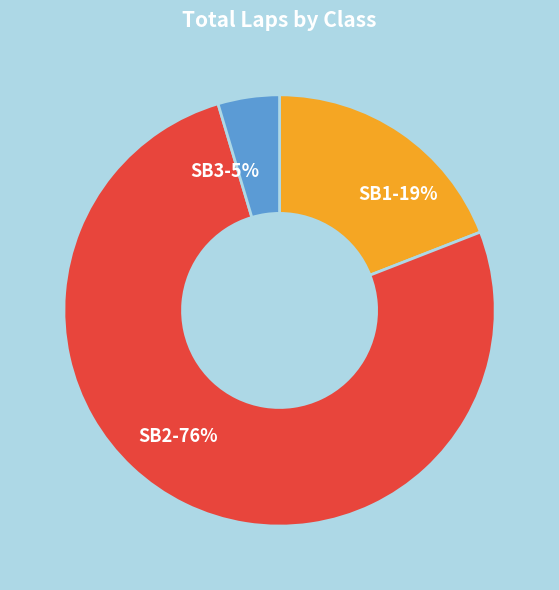

To the nearest percent, what is the difference between the SB1 and SB2 slice percentages?

57%